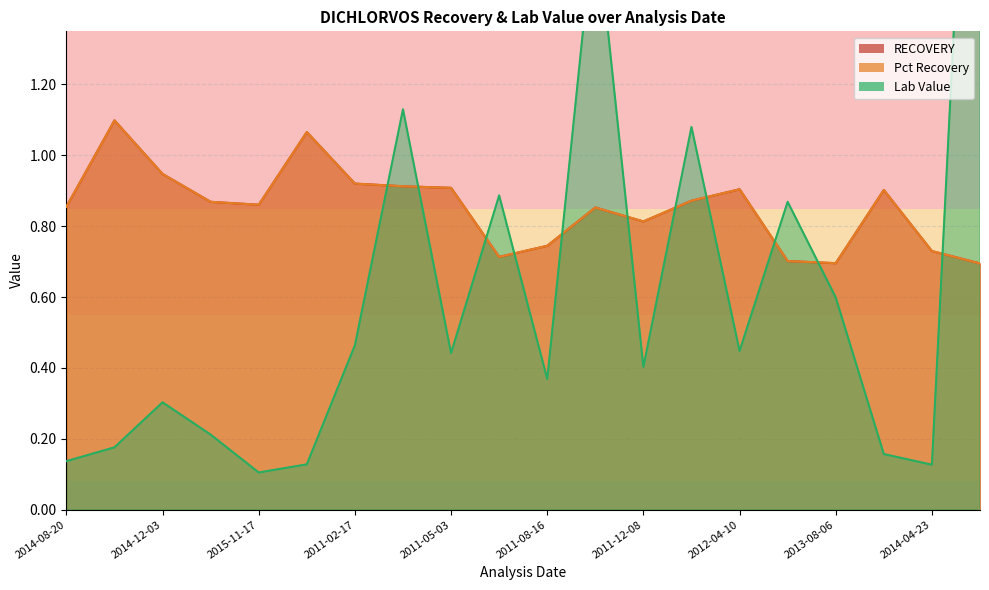

Between 2014-12-03 and 2011-02-17, which series saw the biggest shift?

Lab Value